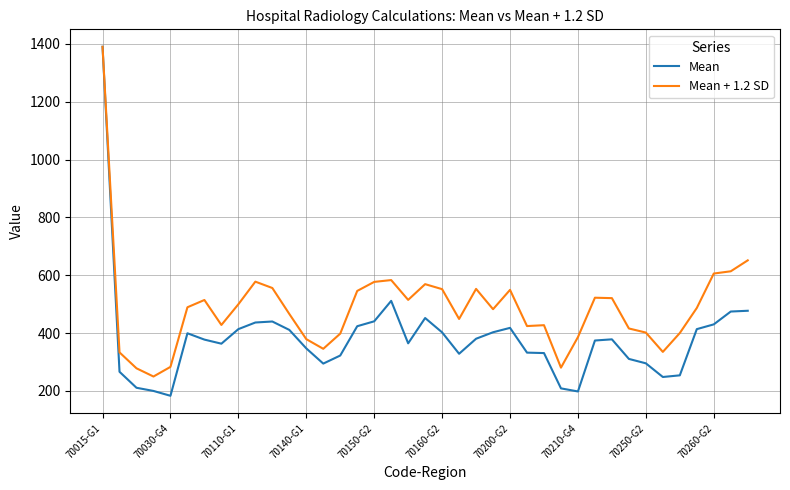

How many lines are shown in the chart?

2